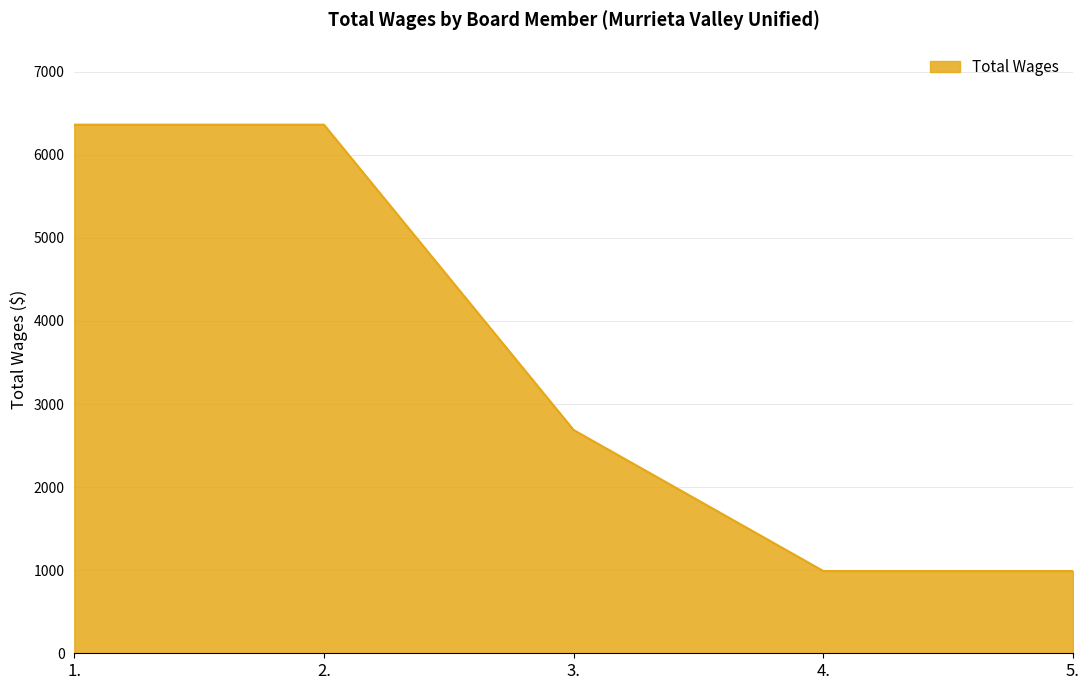

True or false: the data shows 6362 at 2..

True